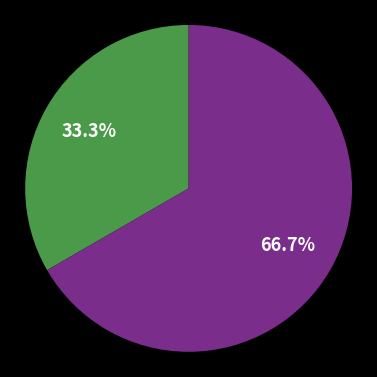

Is there any slice that represents more than half of the pie?

Yes